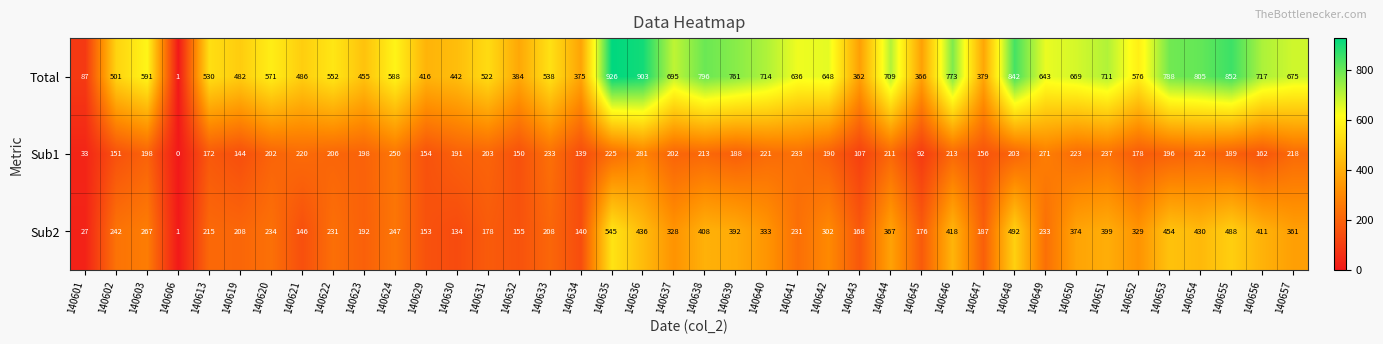

Count the number of data series in this chart.

3